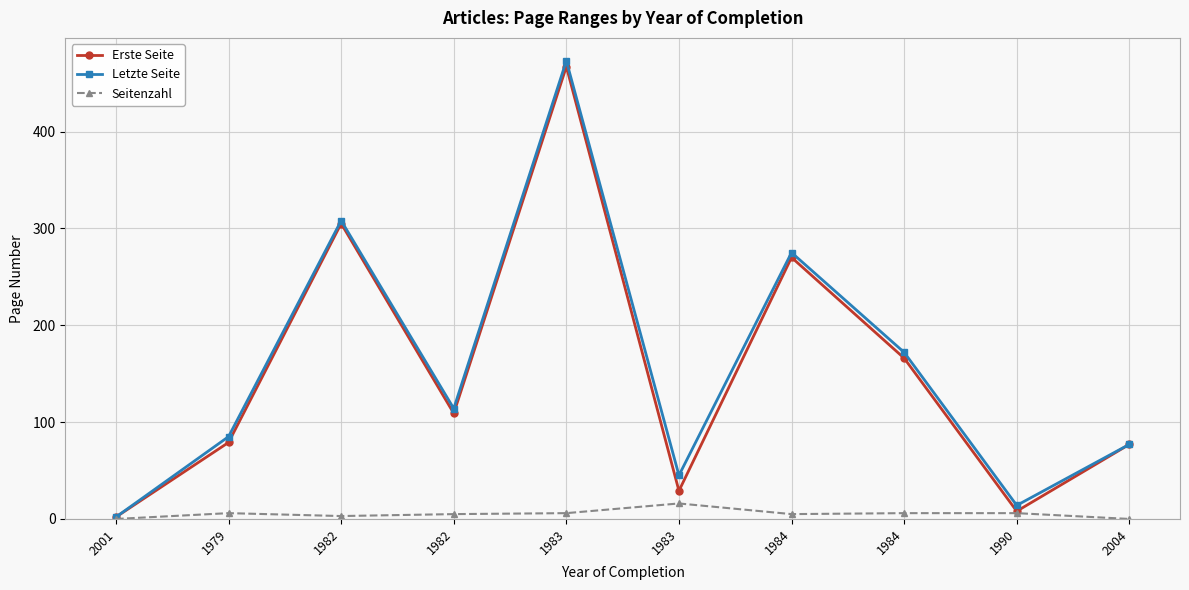

Rank the series at 1982 from highest to lowest value.

Letzte Seite, Erste Seite, Seitenzahl